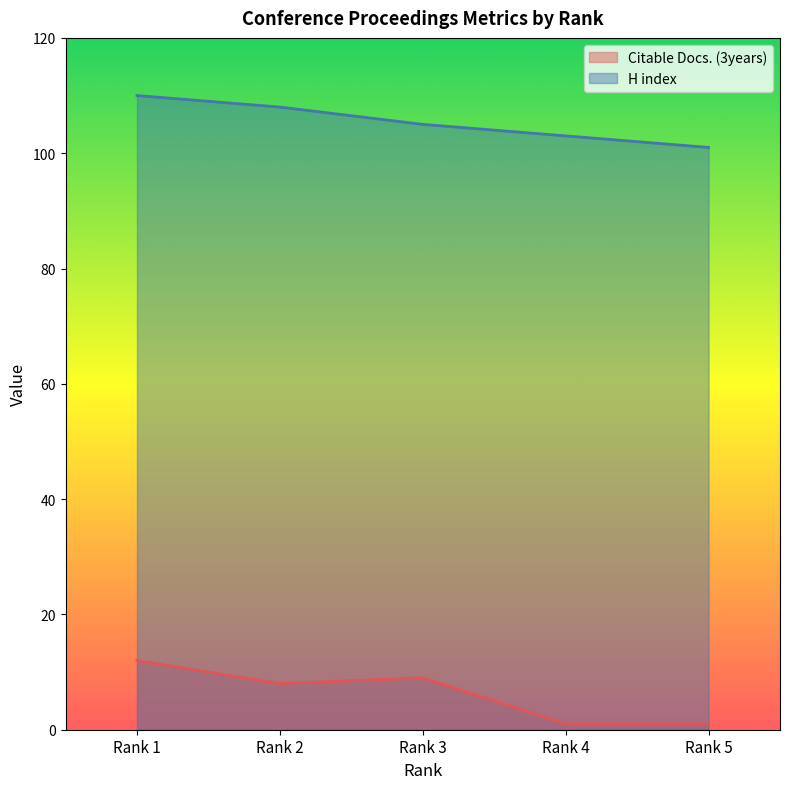

At which label is H index closest to 105?

Rank 3